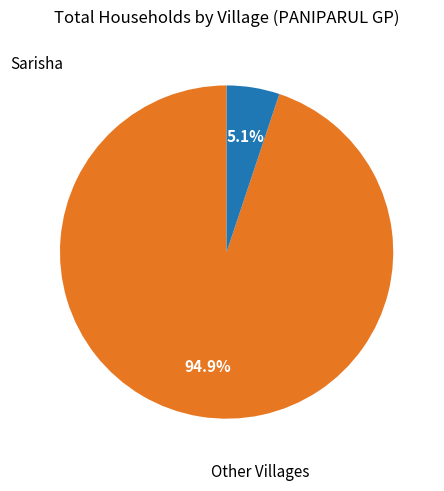

Is there any slice that represents more than half of the pie?

Yes